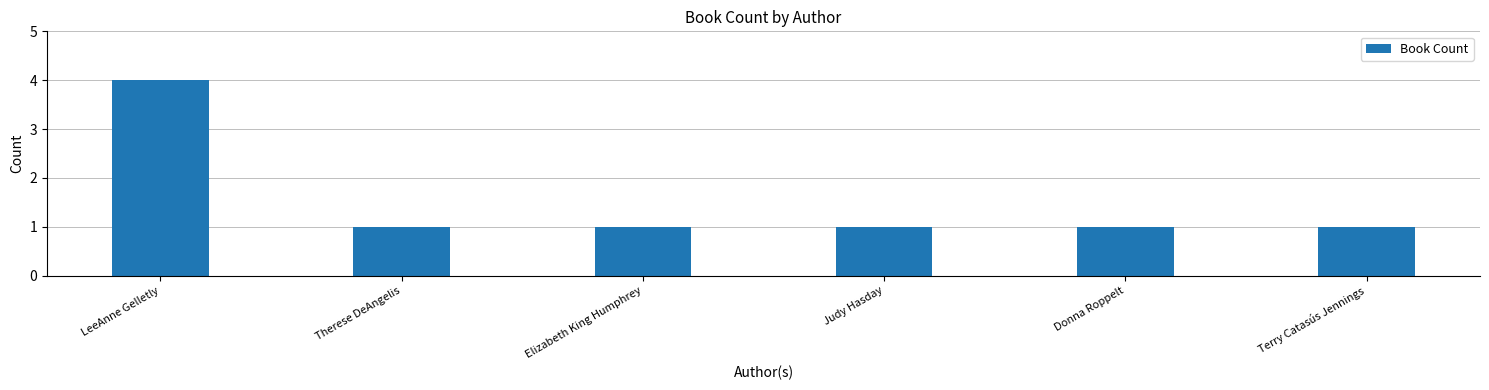

Is it true that the value at Therese DeAngelis is 0?

False